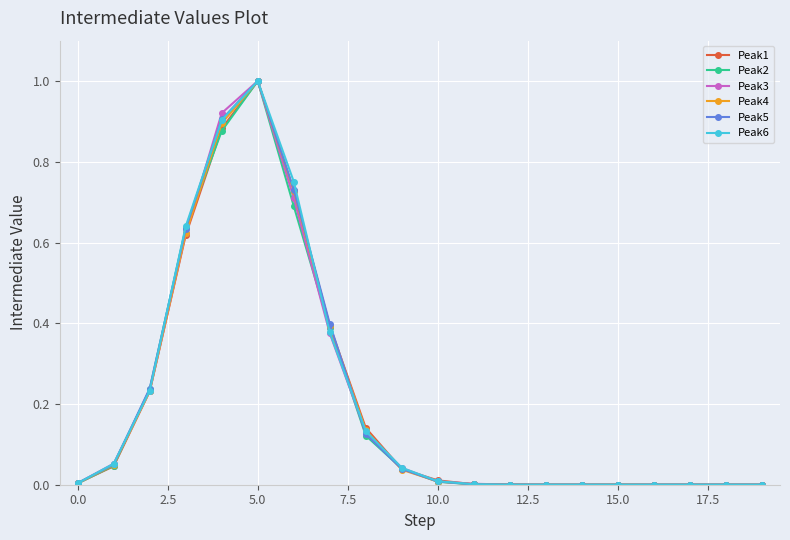

True or false: Peak3 has more than 0 interior local peaks.

True